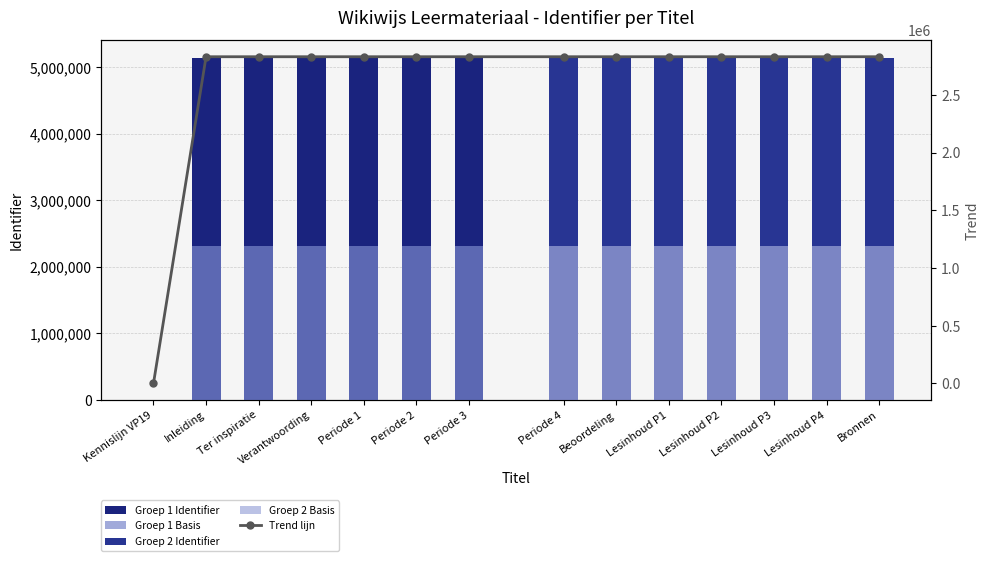

How many data points are above 2831529?

7